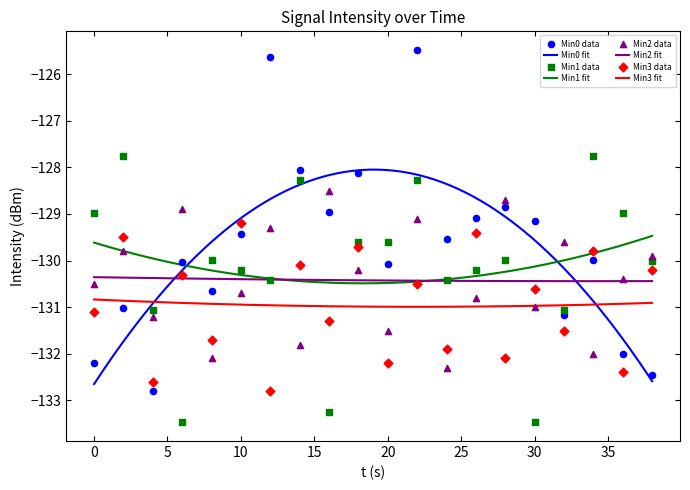

Which series has the largest total across all categories?

Min0